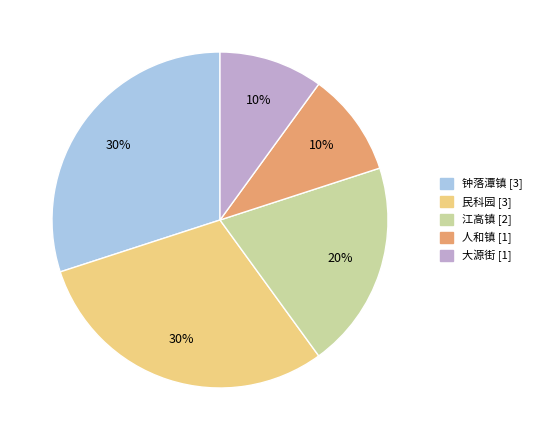

Do 钟落潭镇 and 大源街 together represent more than half of the pie?

No